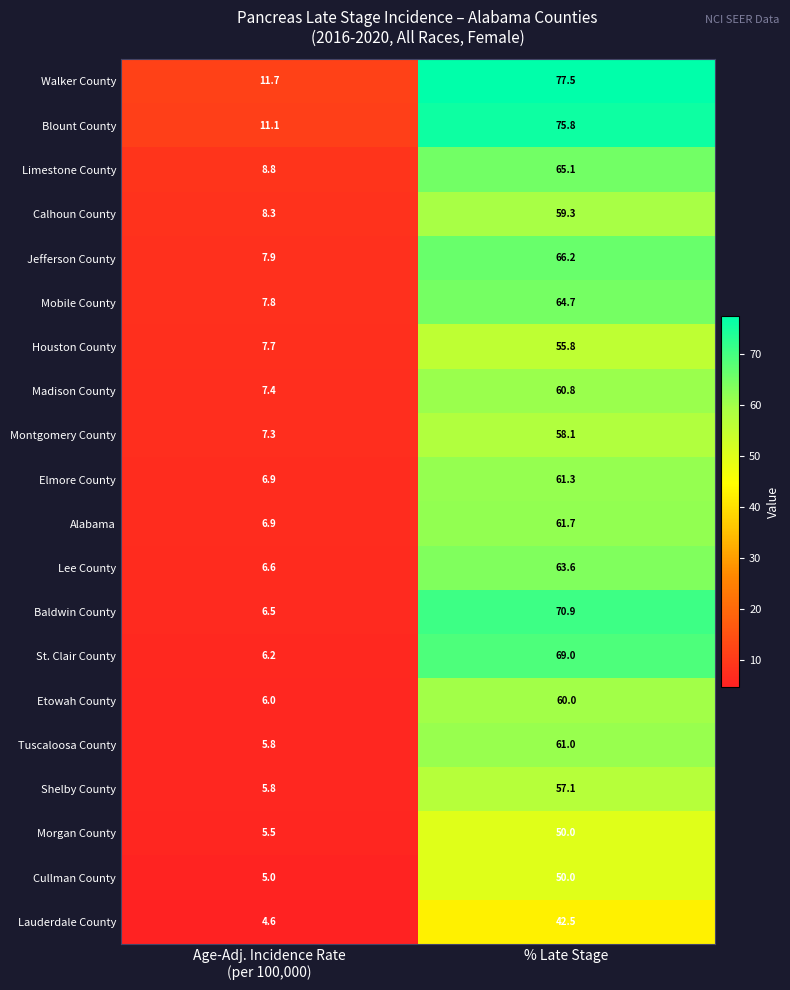

Is it true that Houston County equals 55.8 at % Late Stage?

True